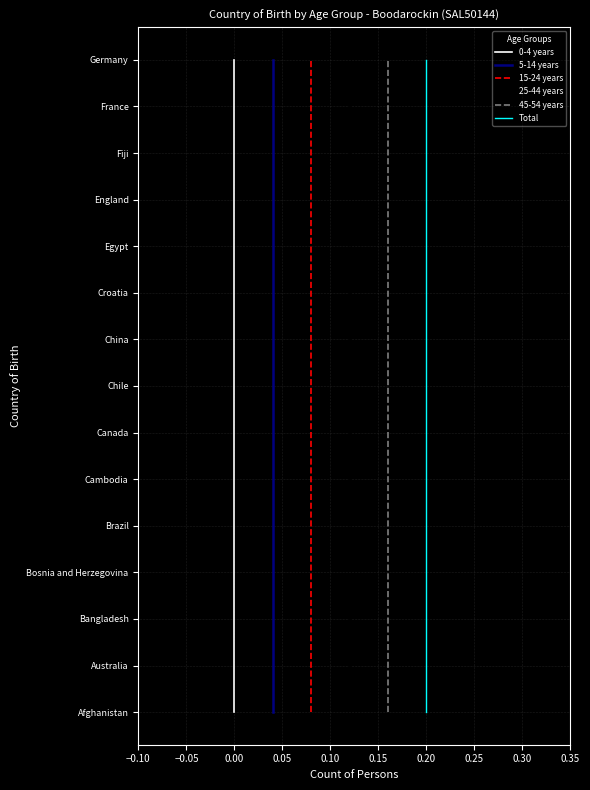

How many distinct data groups are displayed?

6